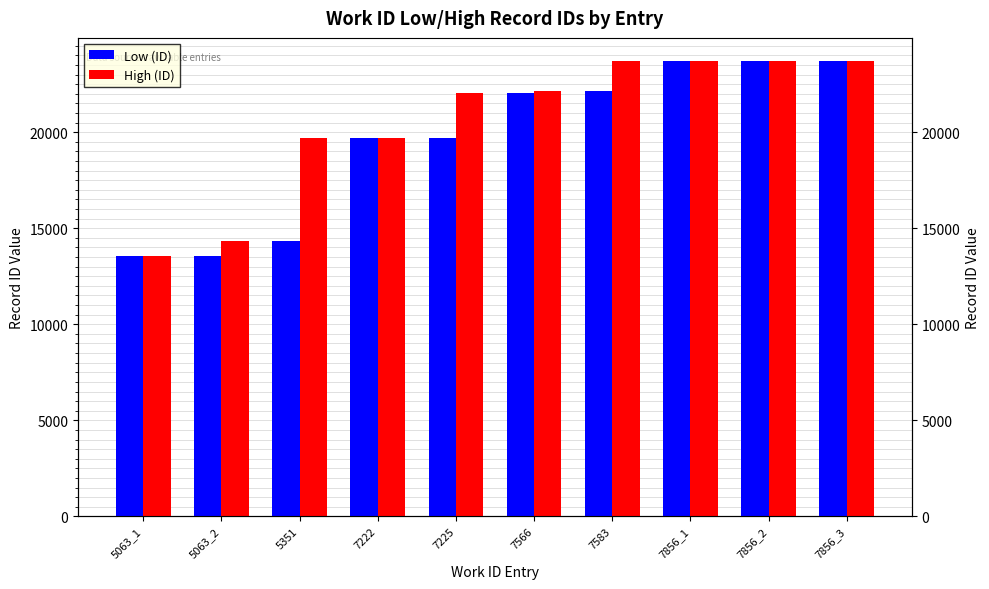

Between 7856_3 and 5063_1, which is larger?

7856_3